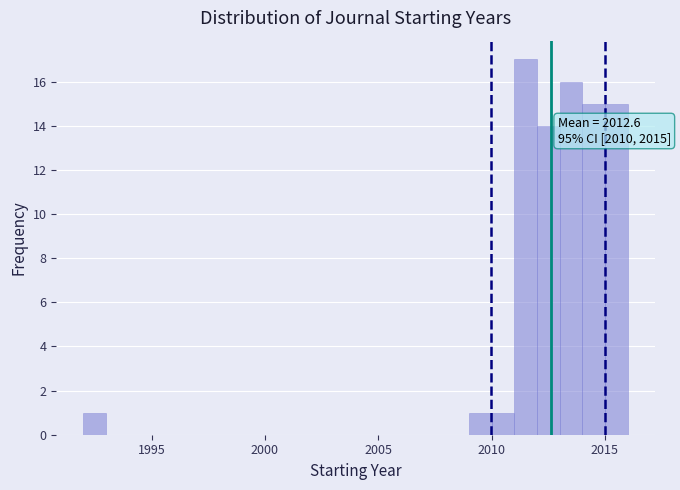

Read against the x-axis, roughly where is the centre of the tallest bar?

2011.5